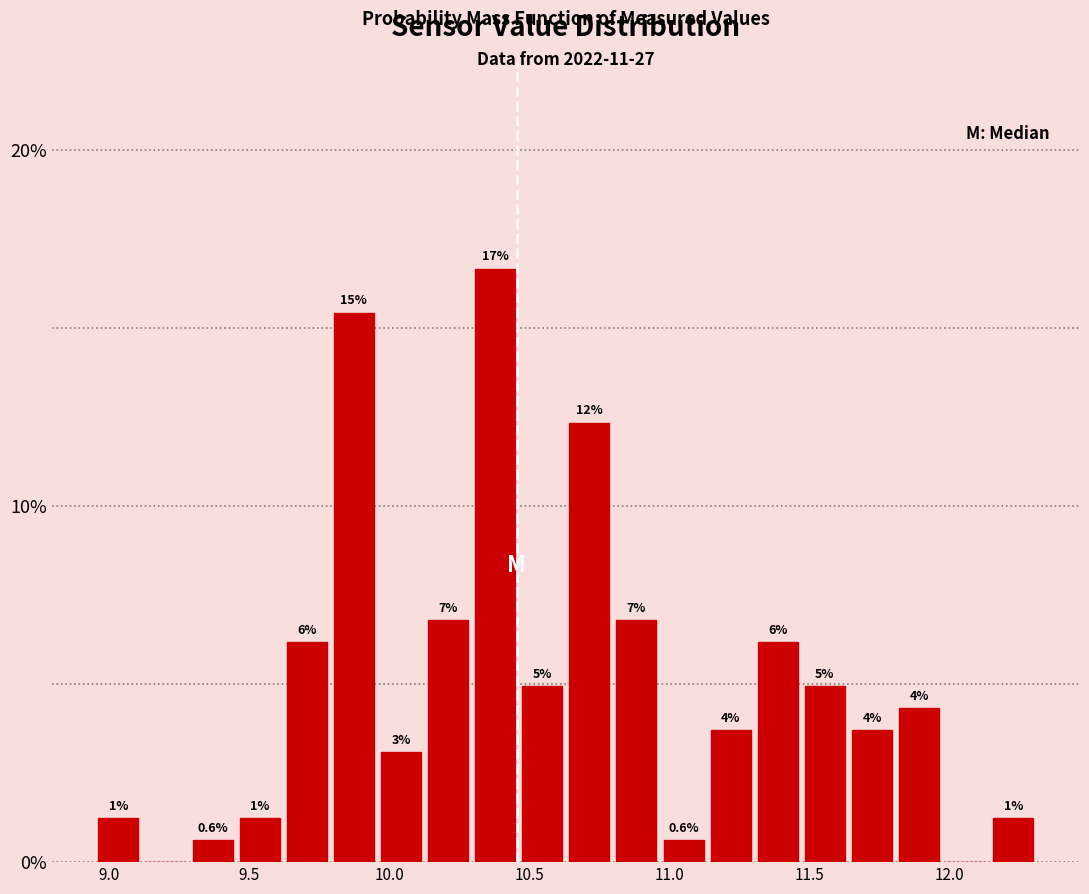

Around what value on the x-axis is the tallest bar? Give the approximate position of its centre, as read against the axis.

10.40